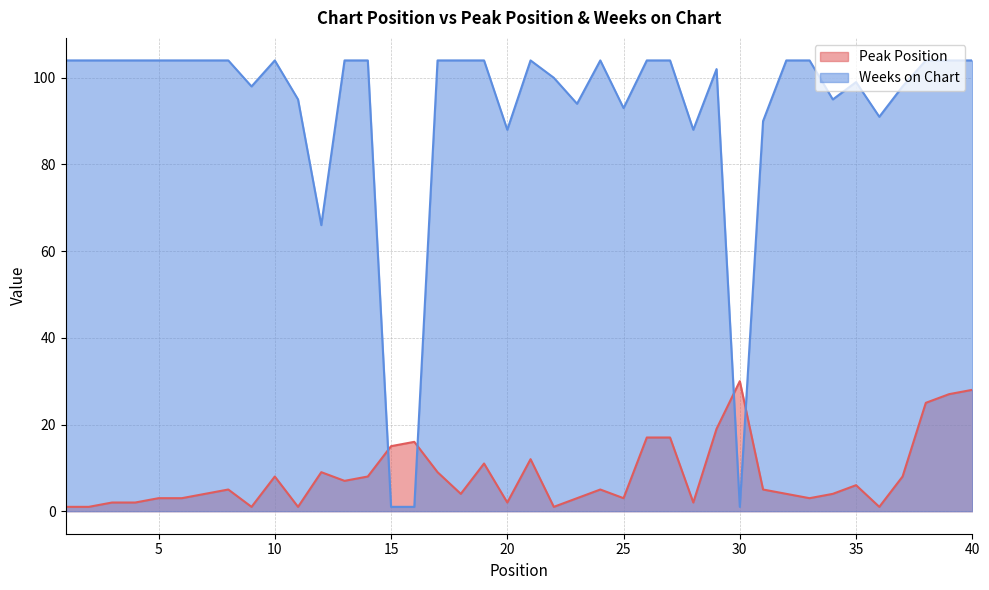

How many interior local valleys does the Peak Position series have?

10